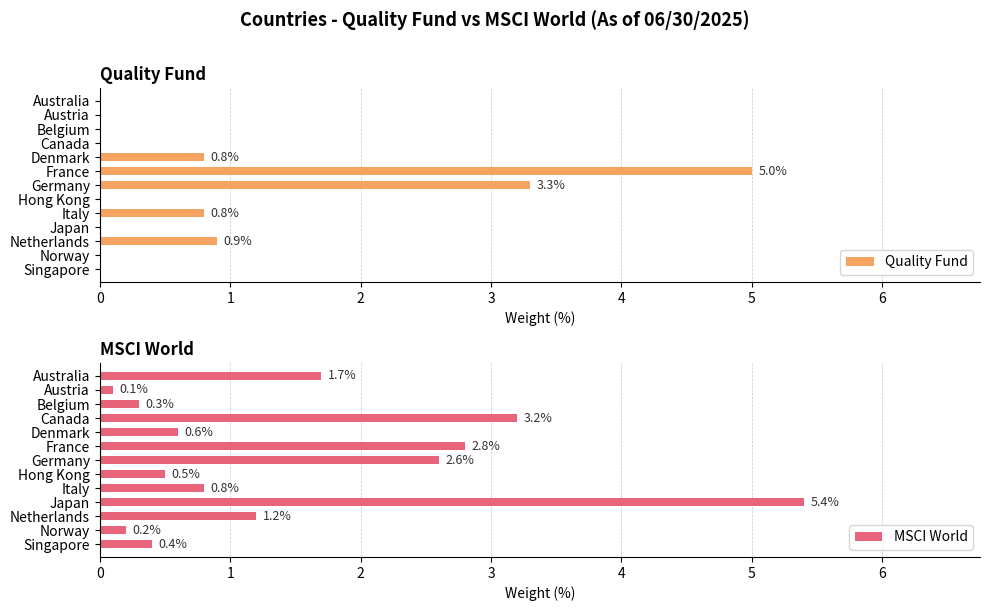

What is the sum of all Quality Fund values?

10.8